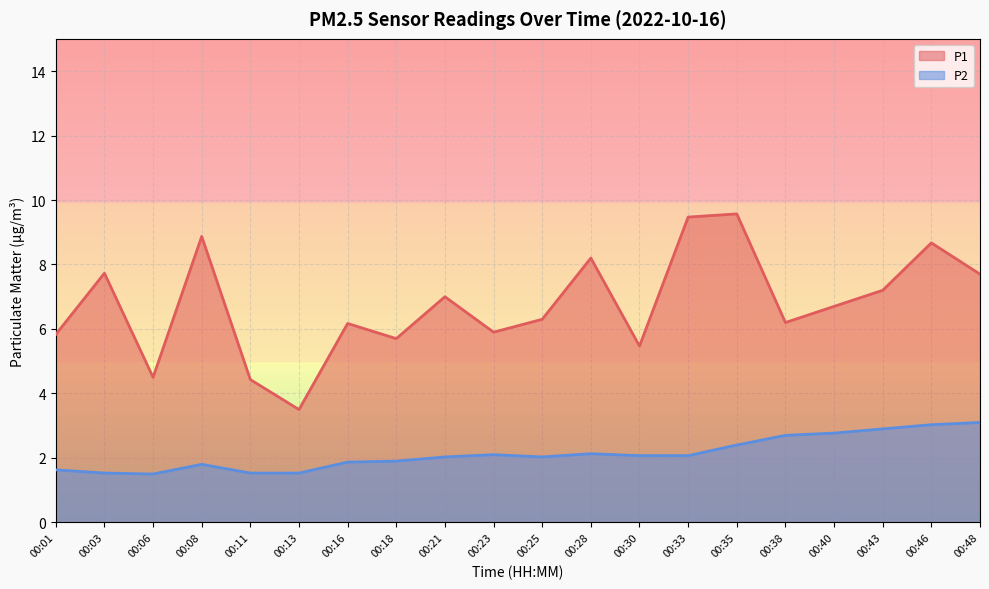

The value of P2 at 00:46 is 3.0. True or false?

True